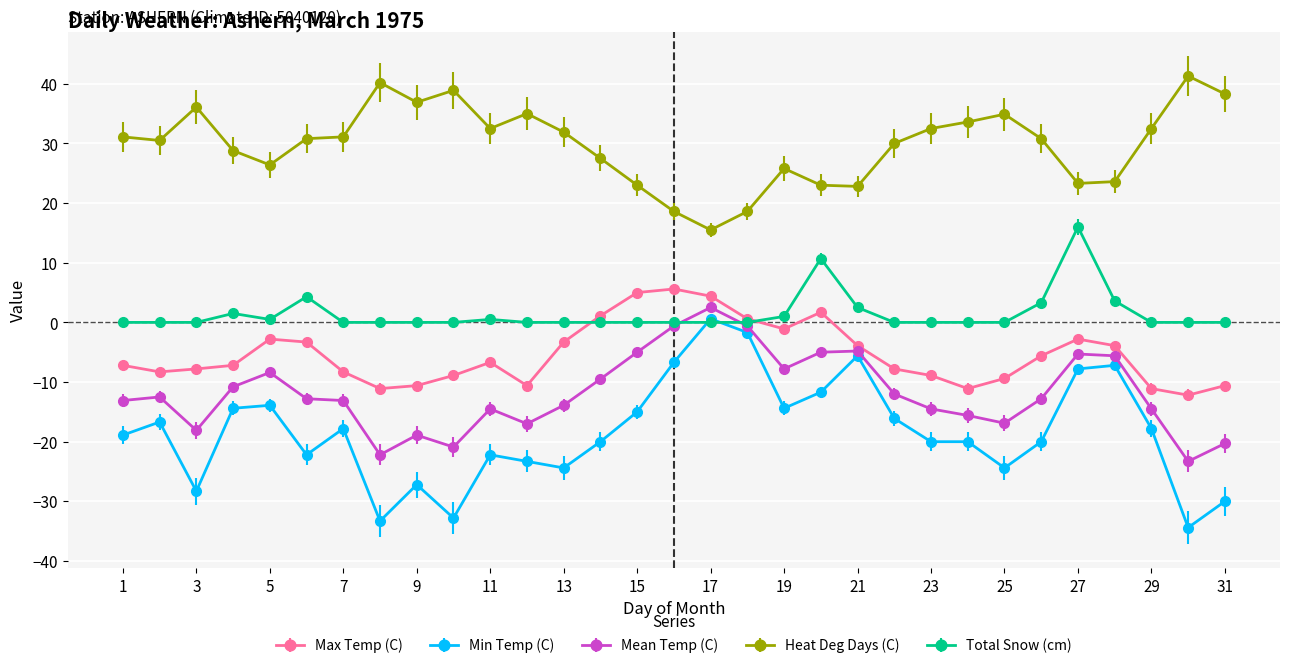

What is the value of the Heat Deg Days (C) point at the 25th from the left?

34.9